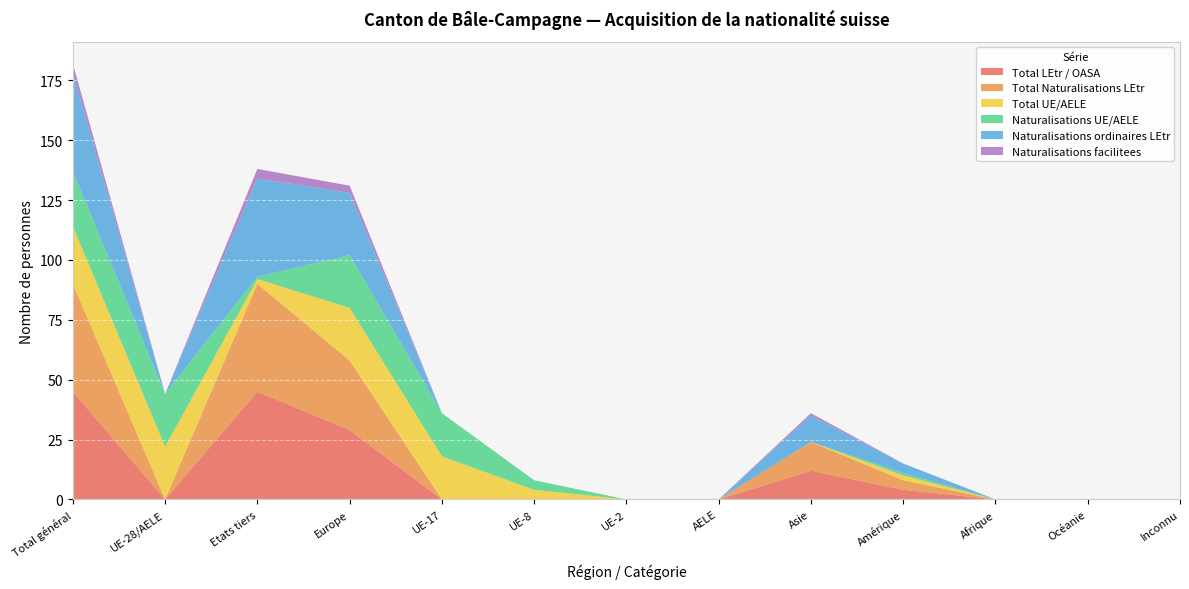

Reading left to right, list all the values displayed in this chart.

Total LEtr / OASA: Total général=45	UE-28/AELE=0	Etats tiers=45	Europe=29	UE-17=0	UE-8=0	UE-2=0	AELE=0	Asie=12	Amérique=4	Afrique=0	Océanie=0	Inconnu=0
Total Naturalisations LEtr: Total général=45	UE-28/AELE=0	Etats tiers=45	Europe=29	UE-17=0	UE-8=0	UE-2=0	AELE=0	Asie=12	Amérique=4	Afrique=0	Océanie=0	Inconnu=0
Total UE/AELE: Total général=24	UE-28/AELE=22	Etats tiers=2	Europe=22	UE-17=18	UE-8=4	UE-2=0	AELE=0	Asie=0	Amérique=2	Afrique=0	Océanie=0	Inconnu=0
Naturalisations UE/AELE: Total général=23	UE-28/AELE=22	Etats tiers=1	Europe=22	UE-17=18	UE-8=4	UE-2=0	AELE=0	Asie=0	Amérique=1	Afrique=0	Océanie=0	Inconnu=0
Naturalisations ordinaires LEtr: Total général=41	UE-28/AELE=0	Etats tiers=41	Europe=26	UE-17=0	UE-8=0	UE-2=0	AELE=0	Asie=11	Amérique=4	Afrique=0	Océanie=0	Inconnu=0
Naturalisations facilitees: Total général=4	UE-28/AELE=0	Etats tiers=4	Europe=3	UE-17=0	UE-8=0	UE-2=0	AELE=0	Asie=1	Amérique=0	Afrique=0	Océanie=0	Inconnu=0